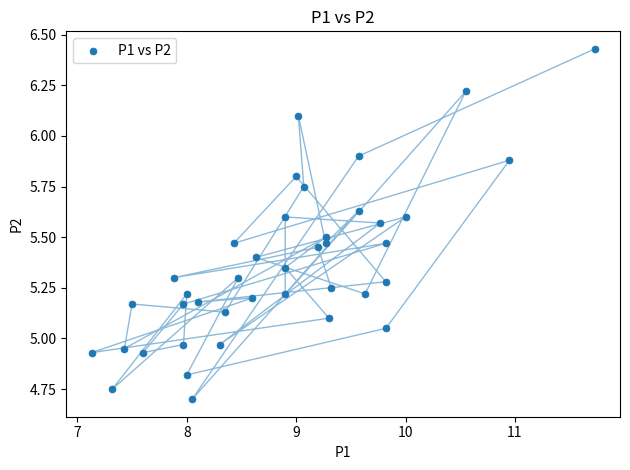

What is the range of Y values (max minus min)?

1.7